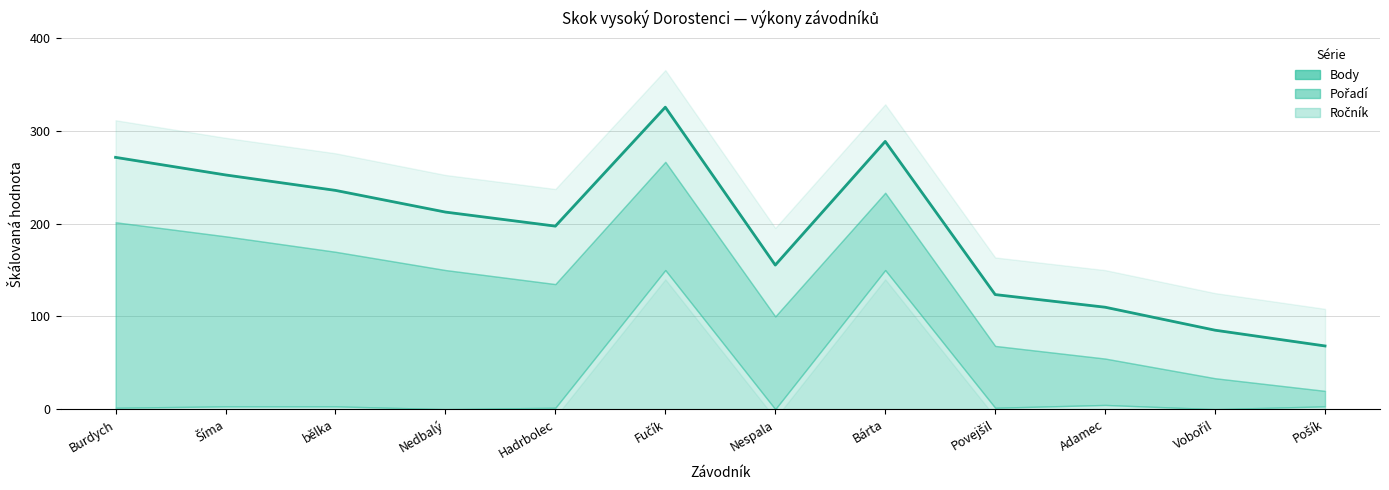

What is the change in value from Šíma to bělka?

-16.7